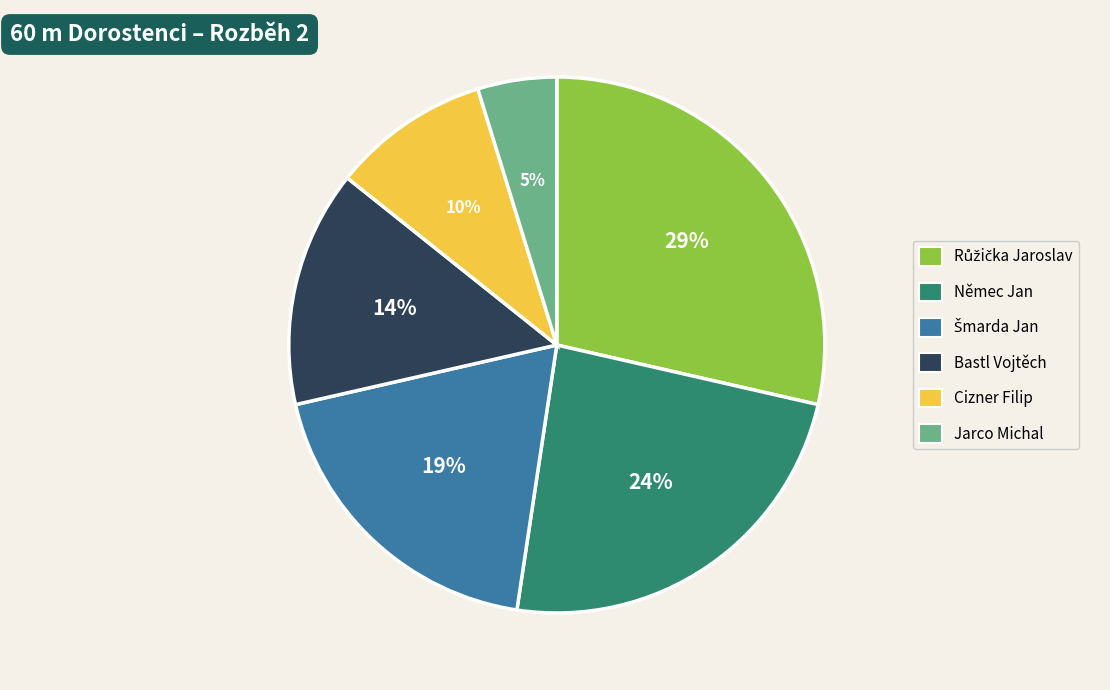

Does any single category account for the majority?

No